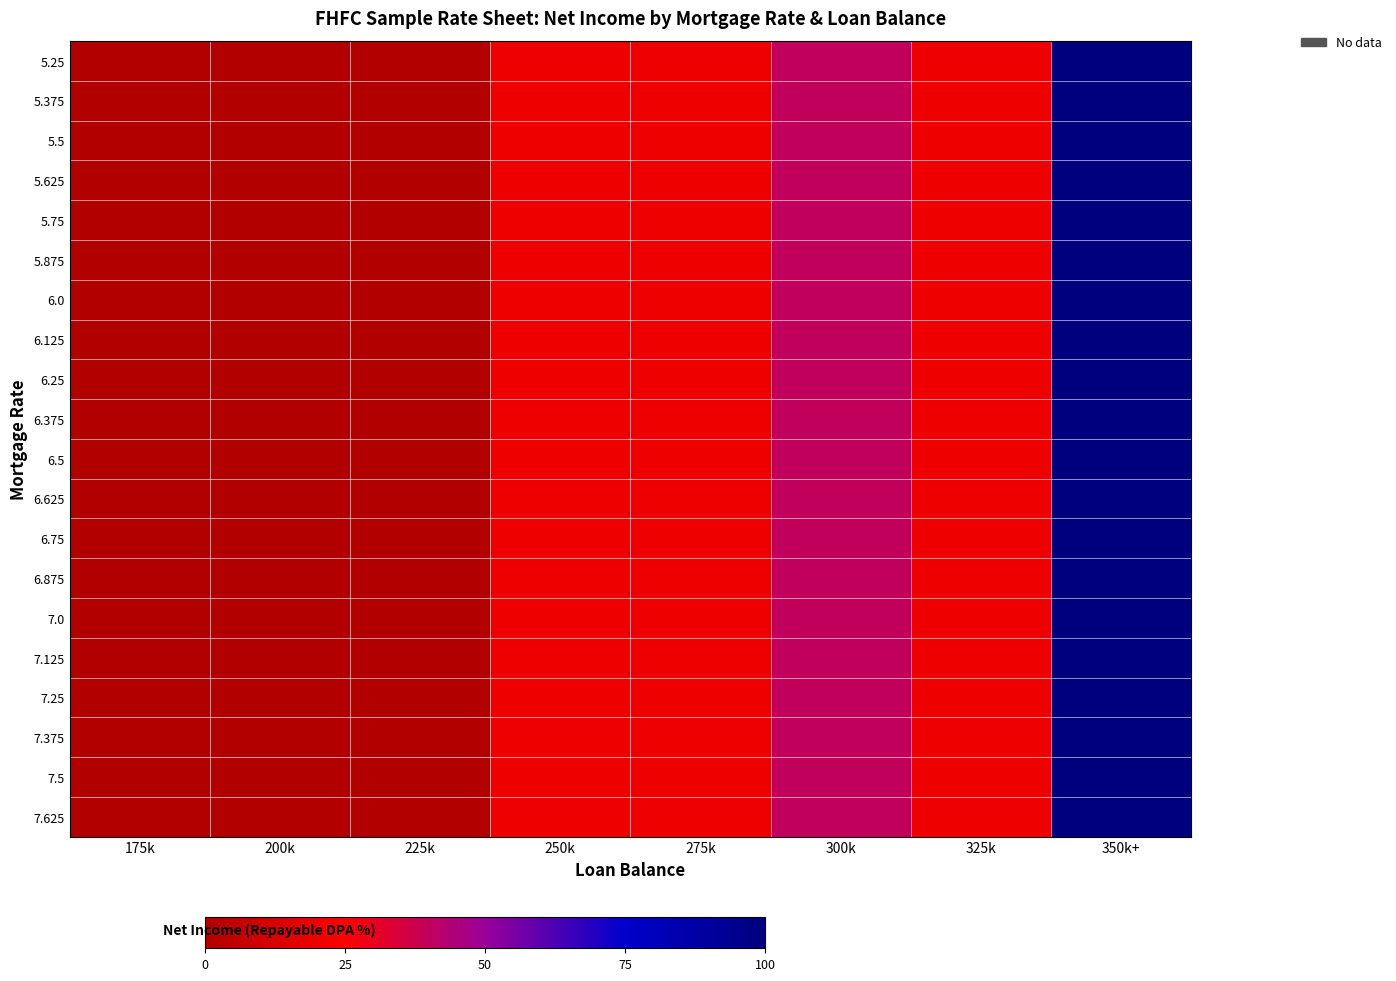

Reading left to right, extract all data points from this chart.

5.25: 175k=0.0	200k=0.0	225k=0.0	250k=20.0	275k=20.0	300k=40.0	325k=20.0	350k+=100.0
5.375: 175k=0.0	200k=0.0	225k=0.0	250k=20.0	275k=20.0	300k=40.0	325k=20.0	350k+=100.0
5.5: 175k=0.0	200k=0.0	225k=0.0	250k=20.0	275k=20.0	300k=40.0	325k=20.0	350k+=100.0
5.625: 175k=0.0	200k=0.0	225k=0.0	250k=20.0	275k=20.0	300k=40.0	325k=20.0	350k+=100.0
5.75: 175k=0.0	200k=0.0	225k=0.0	250k=20.0	275k=20.0	300k=40.0	325k=20.0	350k+=100.0
5.875: 175k=0.0	200k=0.0	225k=0.0	250k=20.0	275k=20.0	300k=40.0	325k=20.0	350k+=100.0
6.0: 175k=0.0	200k=0.0	225k=0.0	250k=20.0	275k=20.0	300k=40.0	325k=20.0	350k+=100.0
6.125: 175k=0.0	200k=0.0	225k=0.0	250k=20.0	275k=20.0	300k=40.0	325k=20.0	350k+=100.0
6.25: 175k=0.0	200k=0.0	225k=0.0	250k=20.0	275k=20.0	300k=40.0	325k=20.0	350k+=100.0
6.375: 175k=0.0	200k=0.0	225k=0.0	250k=20.0	275k=20.0	300k=40.0	325k=20.0	350k+=100.0
6.5: 175k=0.0	200k=0.0	225k=0.0	250k=20.0	275k=20.0	300k=40.0	325k=20.0	350k+=100.0
6.625: 175k=0.0	200k=0.0	225k=0.0	250k=20.0	275k=20.0	300k=40.0	325k=20.0	350k+=100.0
6.75: 175k=0.0	200k=0.0	225k=0.0	250k=20.0	275k=20.0	300k=40.0	325k=20.0	350k+=100.0
6.875: 175k=0.0	200k=0.0	225k=0.0	250k=20.0	275k=20.0	300k=40.0	325k=20.0	350k+=100.0
7.0: 175k=0.0	200k=0.0	225k=0.0	250k=20.0	275k=20.0	300k=40.0	325k=20.0	350k+=100.0
7.125: 175k=0.0	200k=0.0	225k=0.0	250k=20.0	275k=20.0	300k=40.0	325k=20.0	350k+=100.0
7.25: 175k=0.0	200k=0.0	225k=0.0	250k=20.0	275k=20.0	300k=40.0	325k=20.0	350k+=100.0
7.375: 175k=0.0	200k=0.0	225k=0.0	250k=20.0	275k=20.0	300k=40.0	325k=20.0	350k+=100.0
7.5: 175k=0.0	200k=0.0	225k=0.0	250k=20.0	275k=20.0	300k=40.0	325k=20.0	350k+=100.0
7.625: 175k=0.0	200k=0.0	225k=0.0	250k=20.0	275k=20.0	300k=40.0	325k=20.0	350k+=100.0